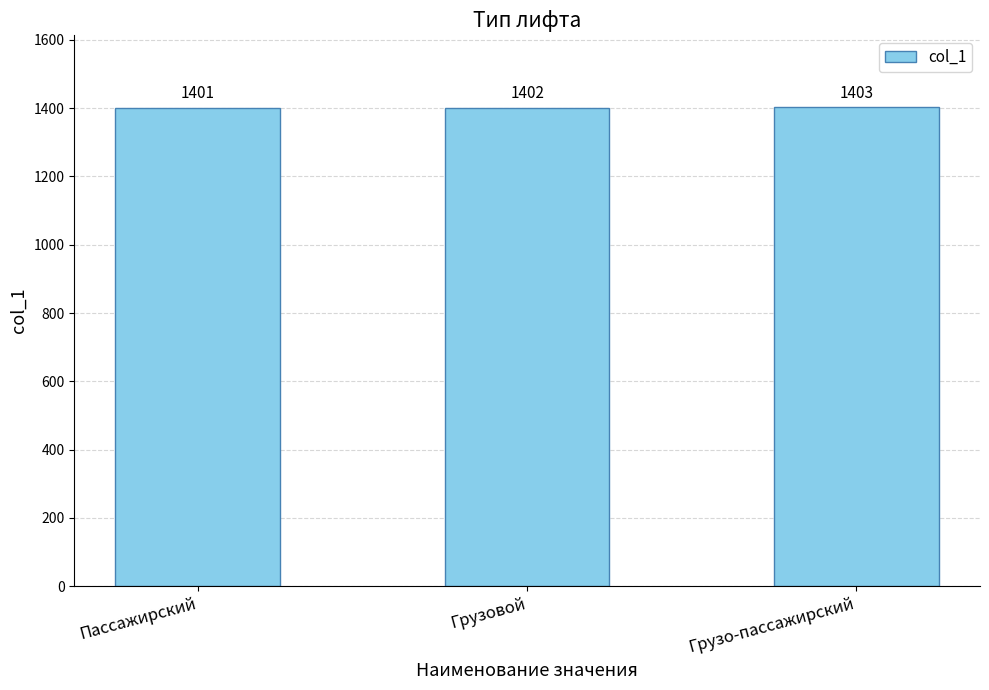

How many values are between 1401 and 1403?

3